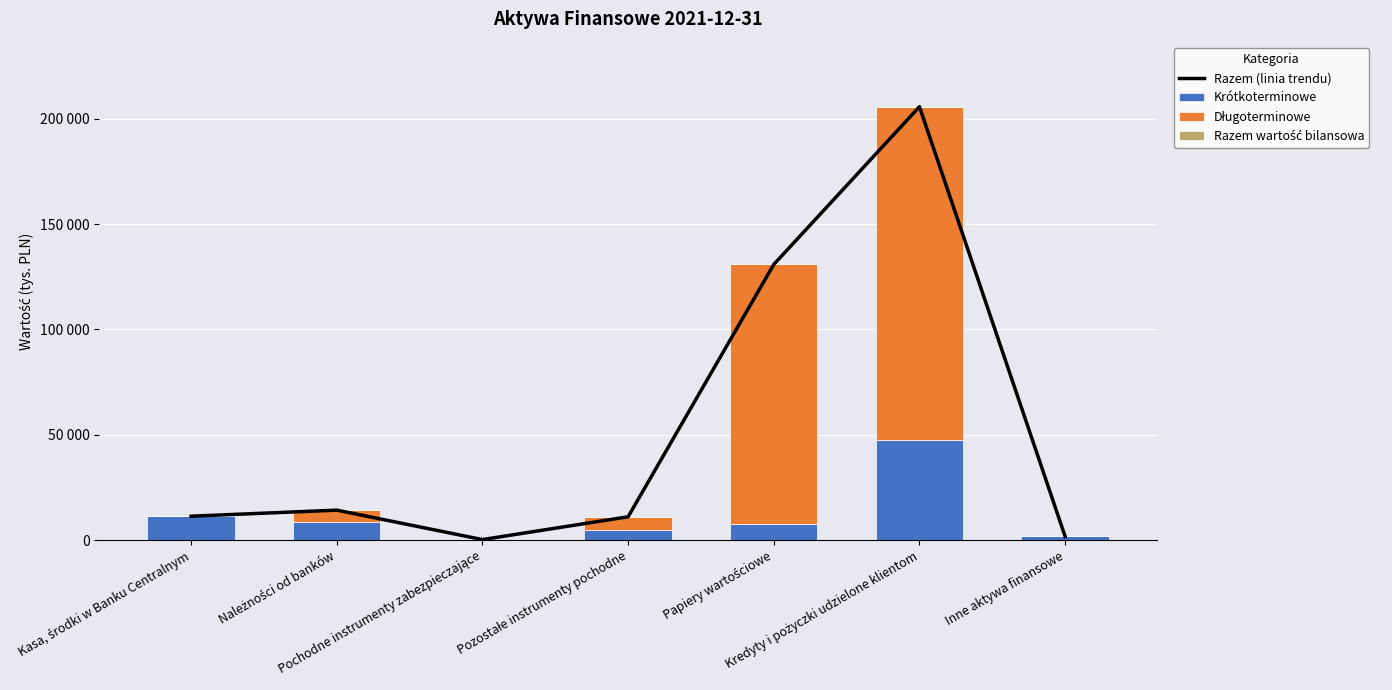

Which series has the largest range (max minus min)?

Razem (linia trendu)